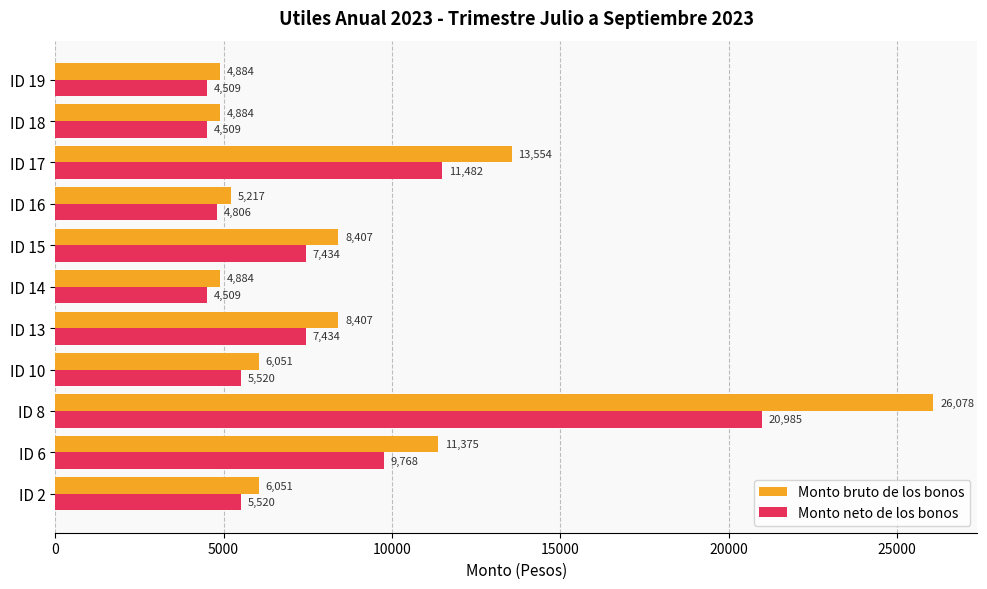

Which series has the largest total across all categories?

Monto bruto de los bonos